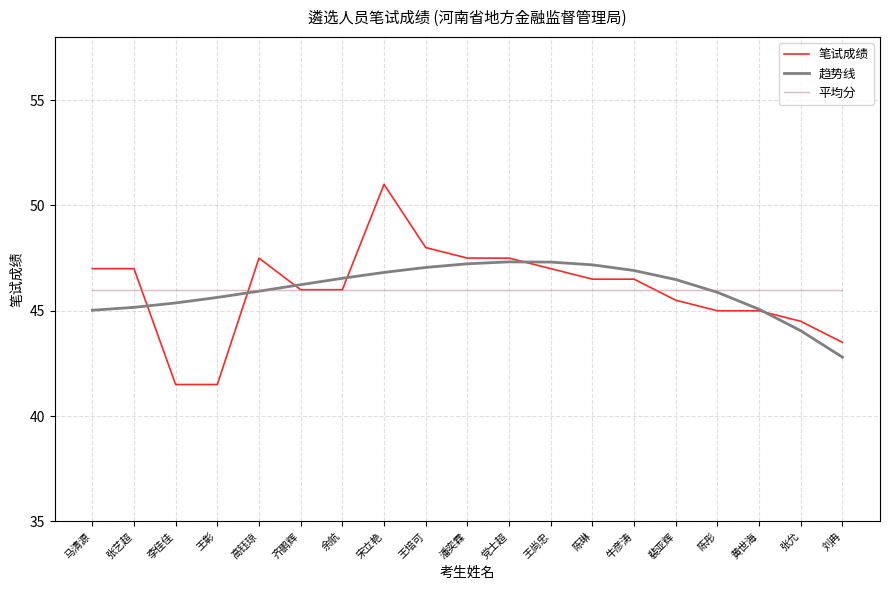

What position from the left is 潘奕霖?

10